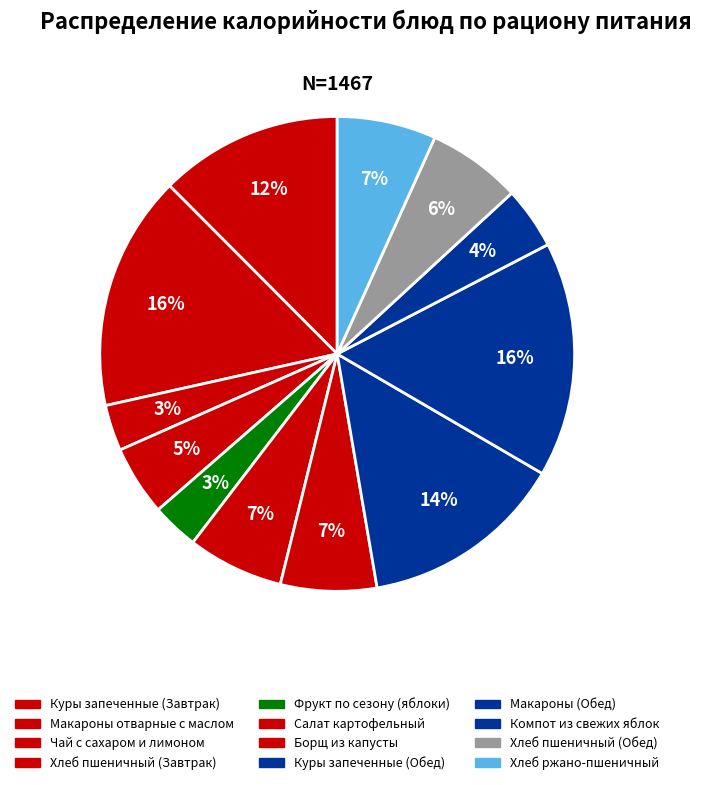

What is the total percentage of Компот из свежих яблок and Салат картофельный?

10.8%